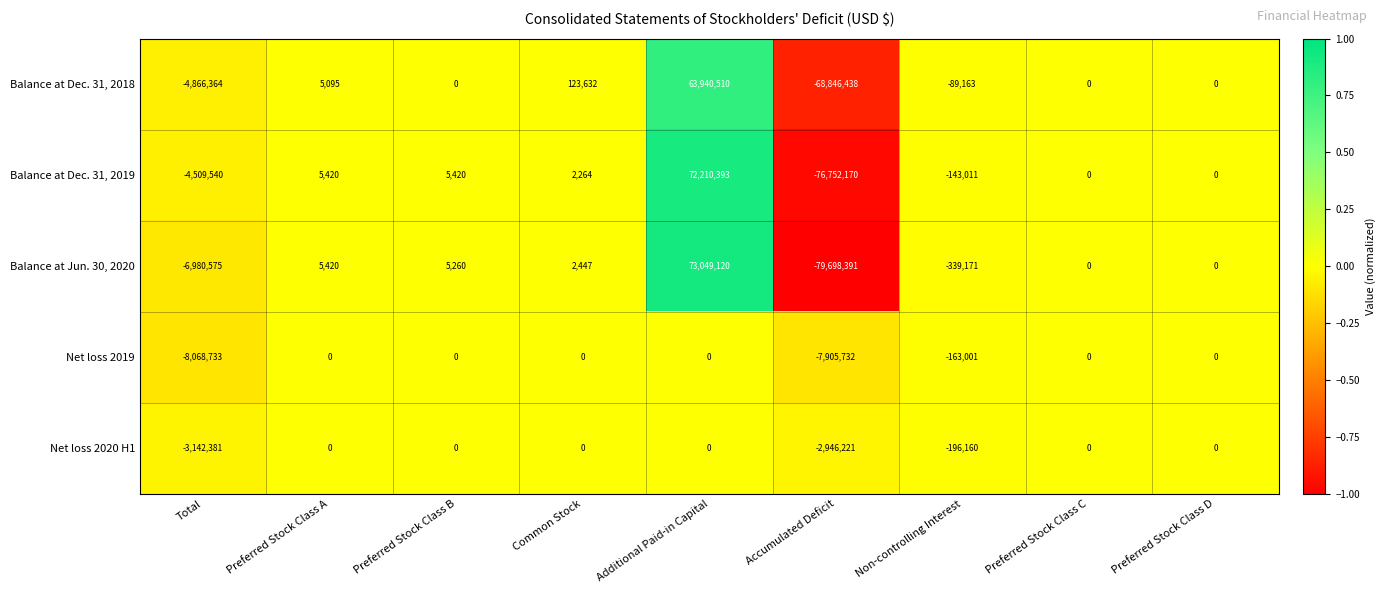

How many data points in Net loss 2019 are less than 0?

3